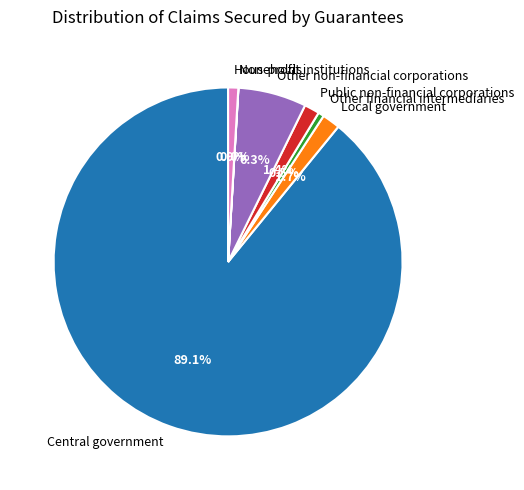

To the nearest percent, what is the average slice percentage?

14%